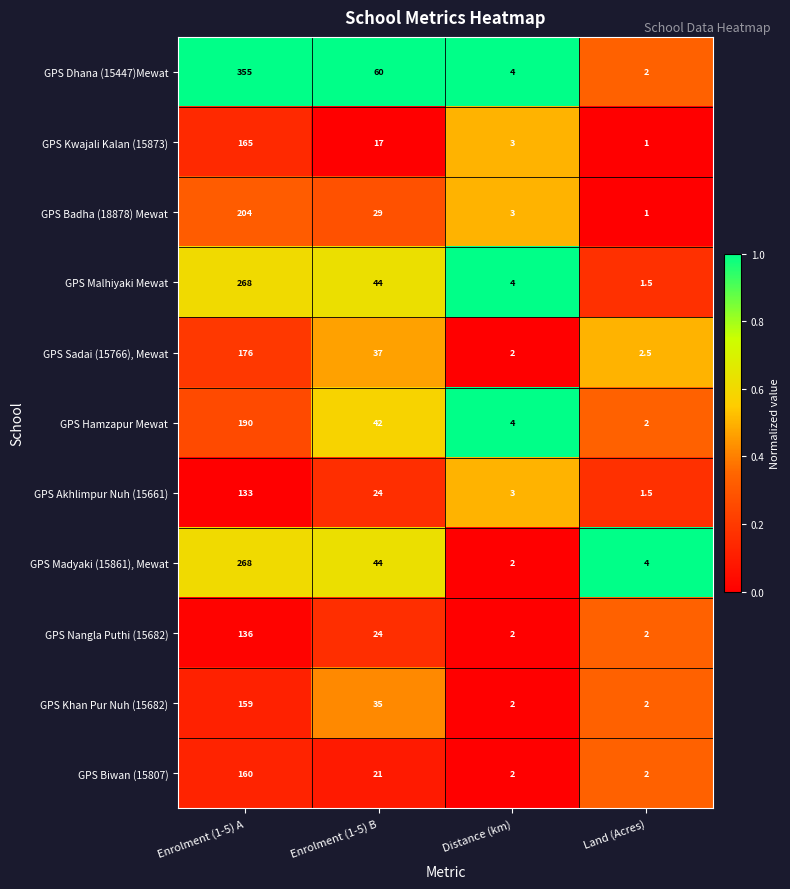

The GPS Nangla Puthi (15682) series shows 93.8 at Enrolment (1-5) A. True or false?

False